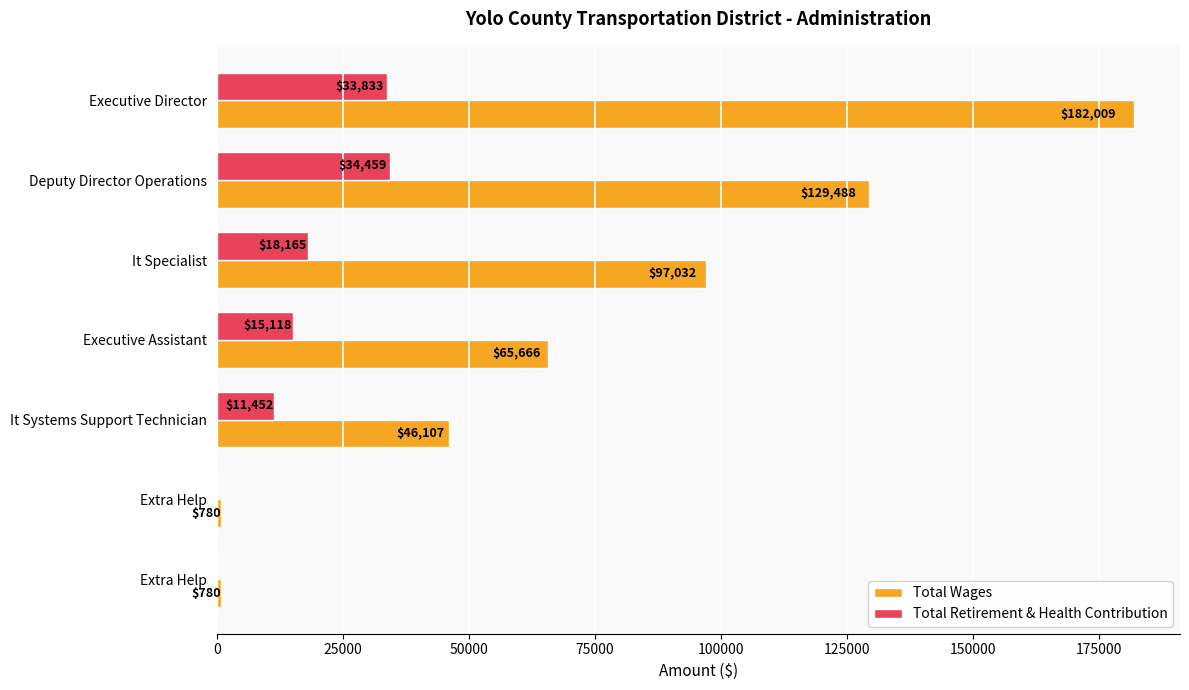

What are all the series names shown in the legend?

Total Wages, Total Retirement & Health Contribution